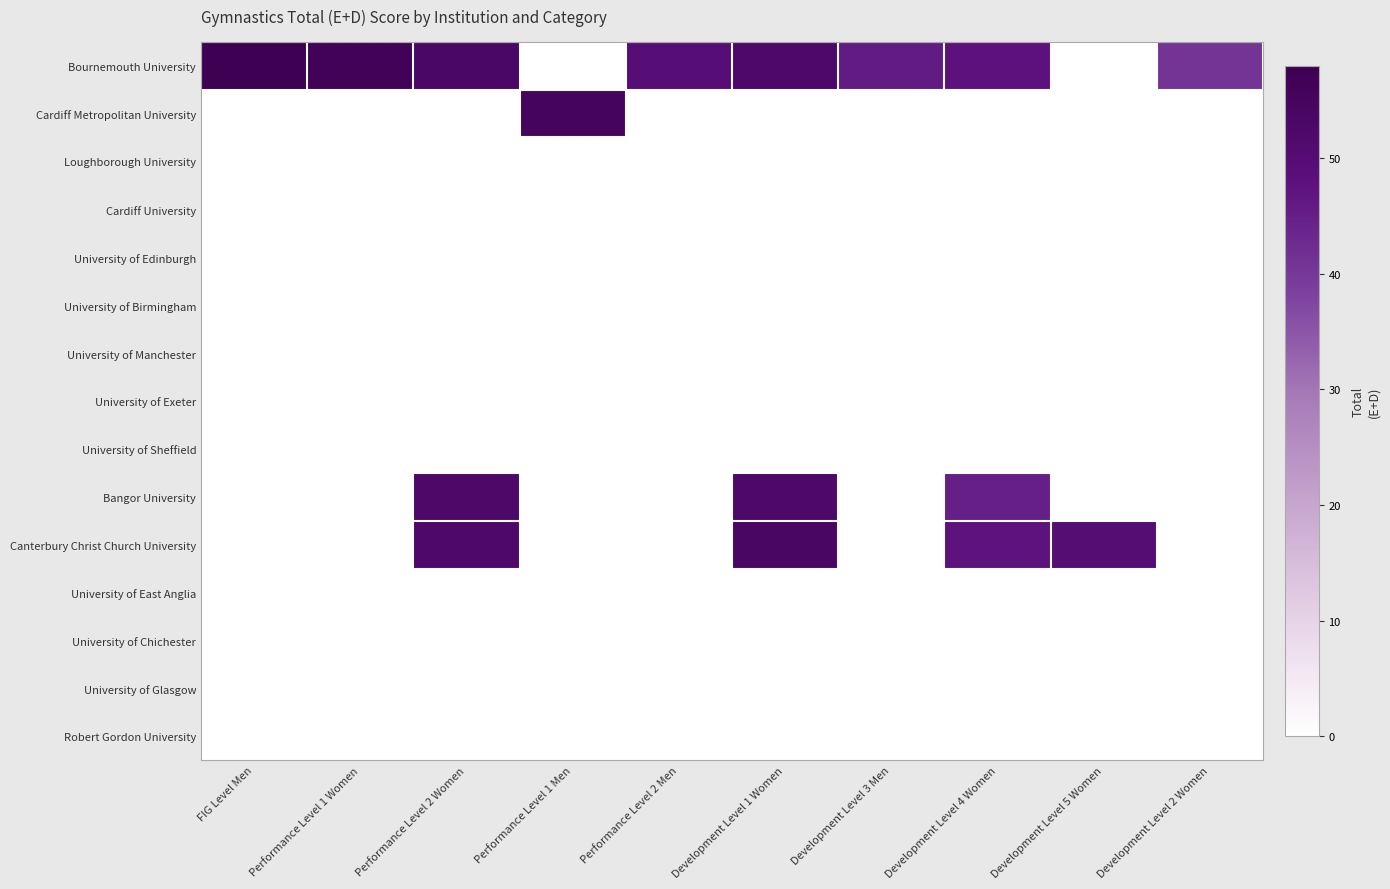

Which category has the lowest value in the Bournemouth University series?

Development Level 2 Women